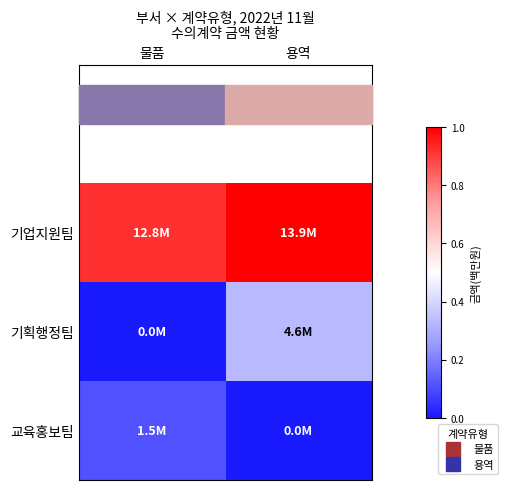

Which has a higher value, 용역 or 물품?

용역